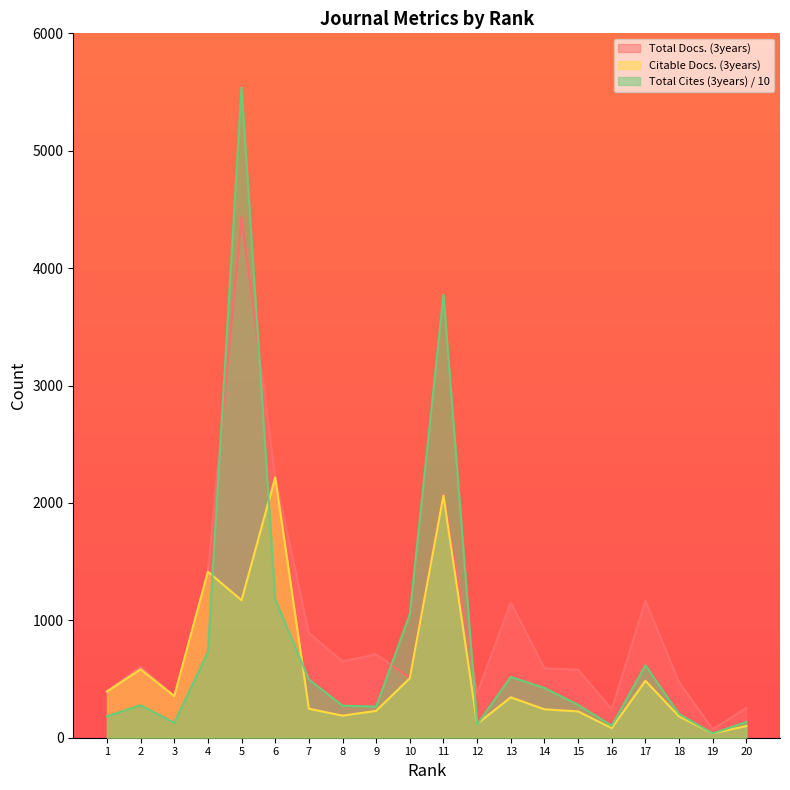

How many data points in Total Cites (3years) are above 279?

10